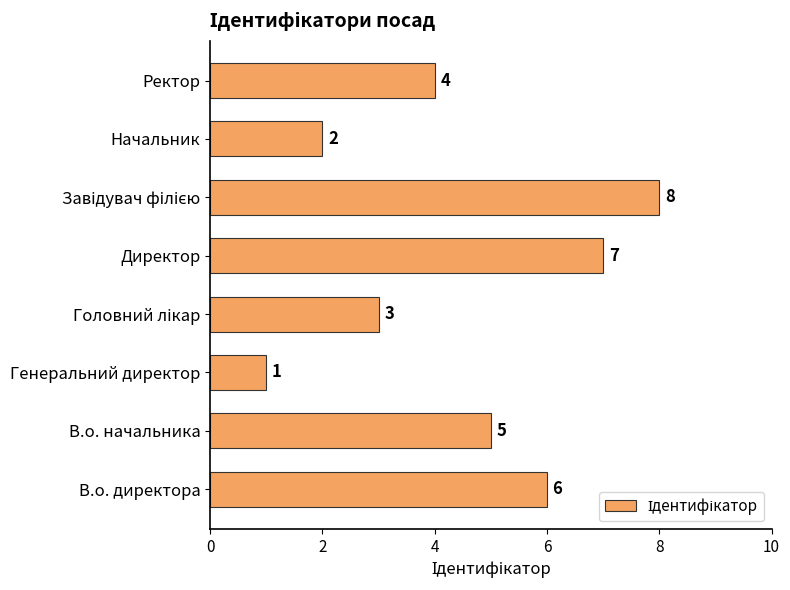

How many data points are less than 5?

4